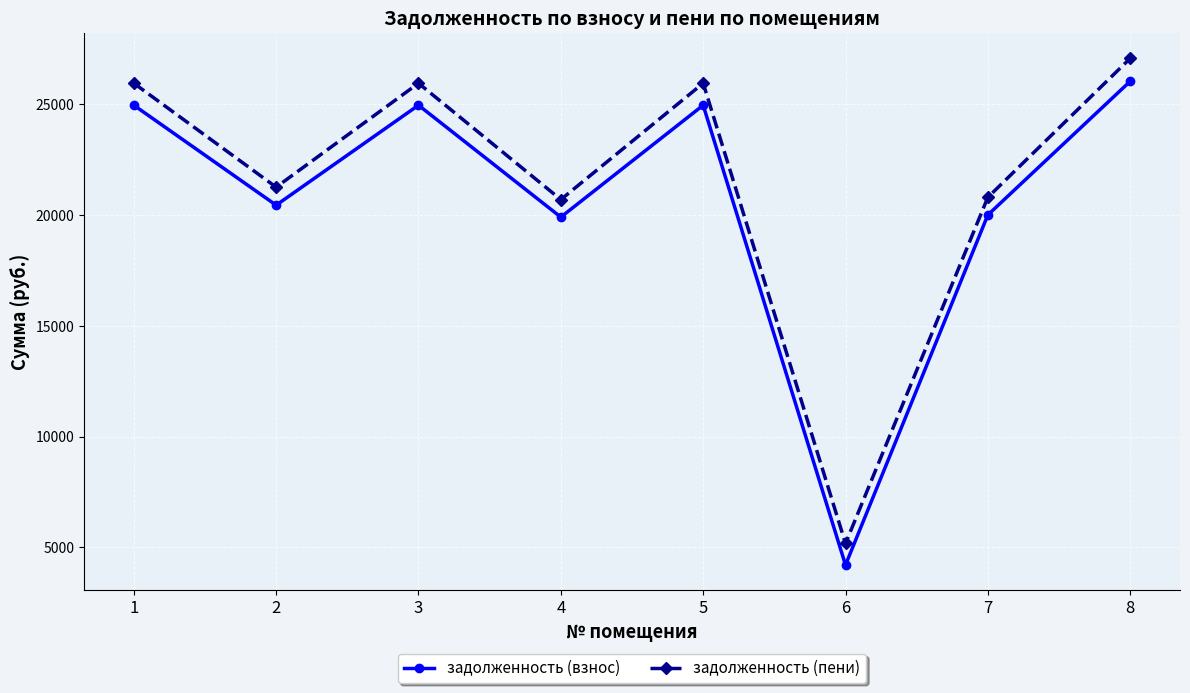

At which category does задолженность (взнос) reach its first local valley?

2